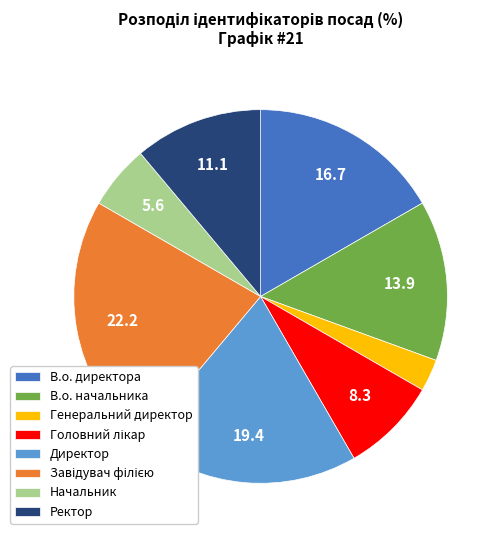

Does Генеральний директор represent more than half of the total?

No